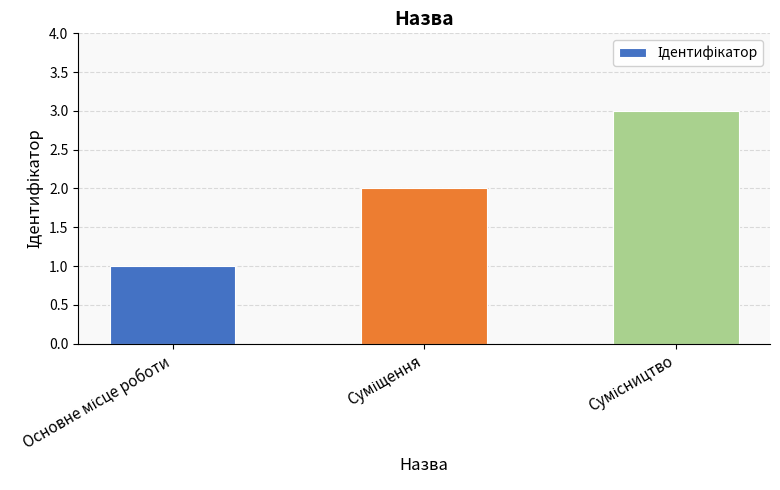

What is the sum of all values?

6